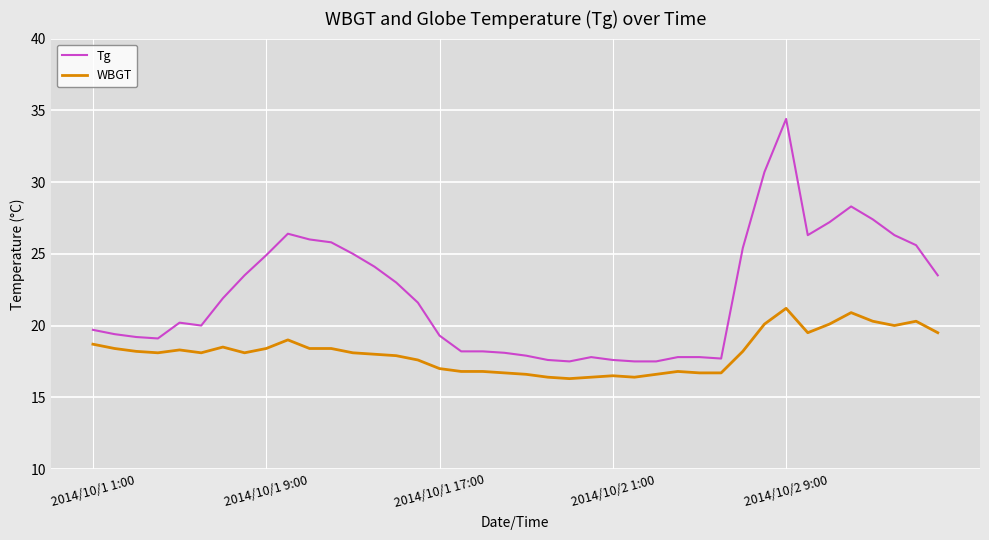

Which series has the widest spread of values?

Tg